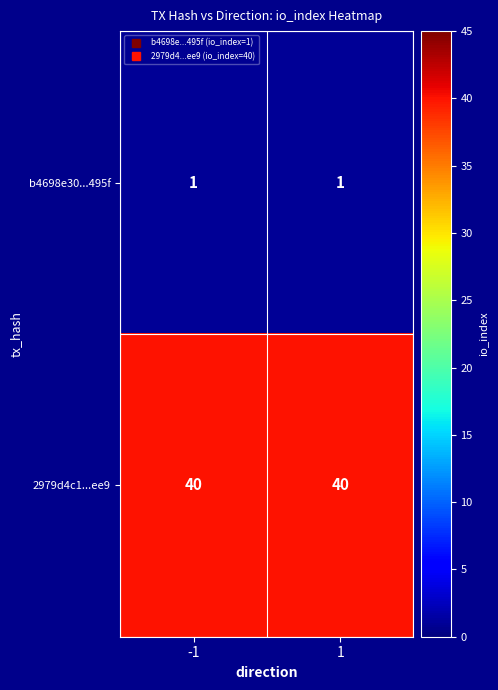

What is the maximum value for 2979d4c1...ee9?

40